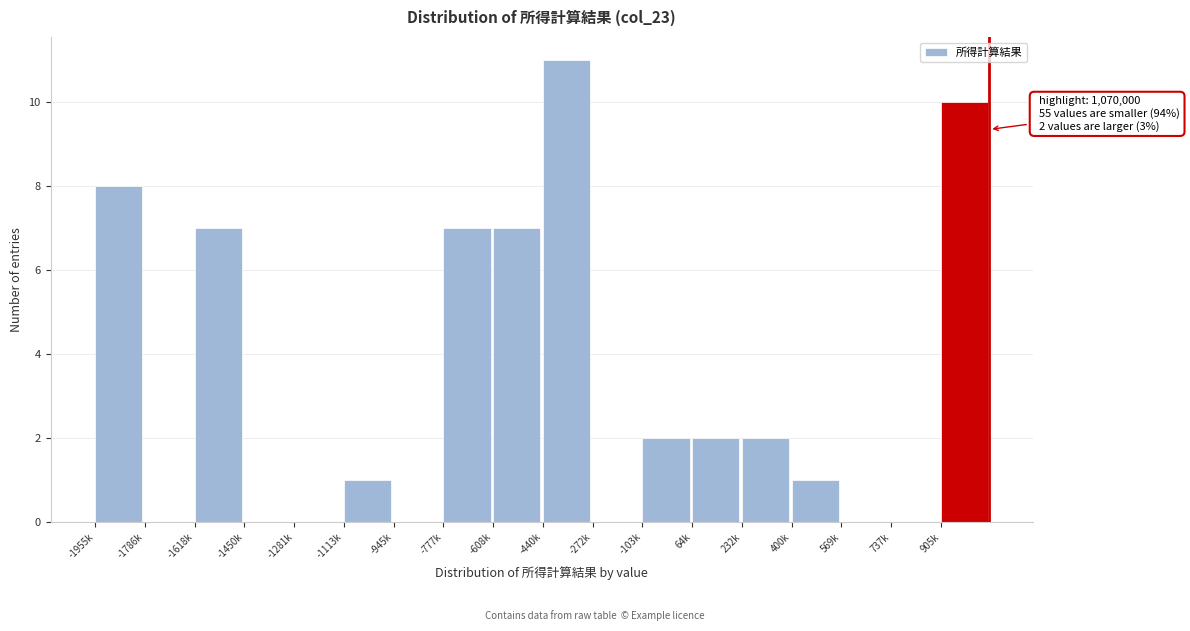

Reading right to left, what are all the values shown in this chart?

905k=10	737k=0	569k=0	400k=1	232k=2	64k=2	-103k=2	-272k=0	-440k=11	-608k=7	-777k=7	-945k=0	-1113k=1	-1281k=0	-1450k=0	-1618k=7	-1786k=0	-1955k=8